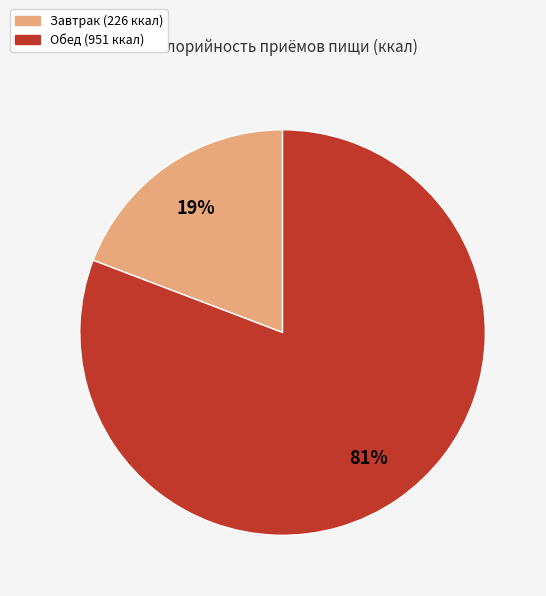

To the nearest percent, what is the combined percentage of Завтрак and Обед?

100%